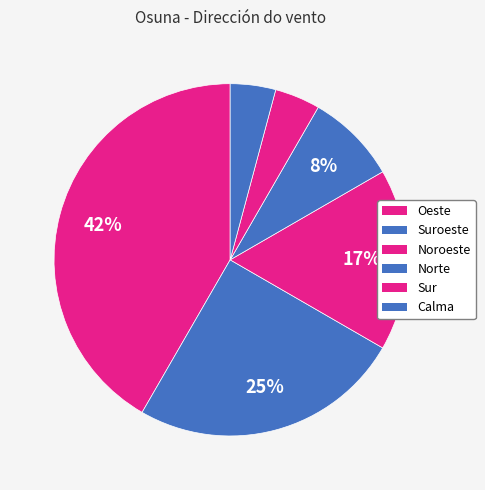

How many segments does this pie chart have?

6